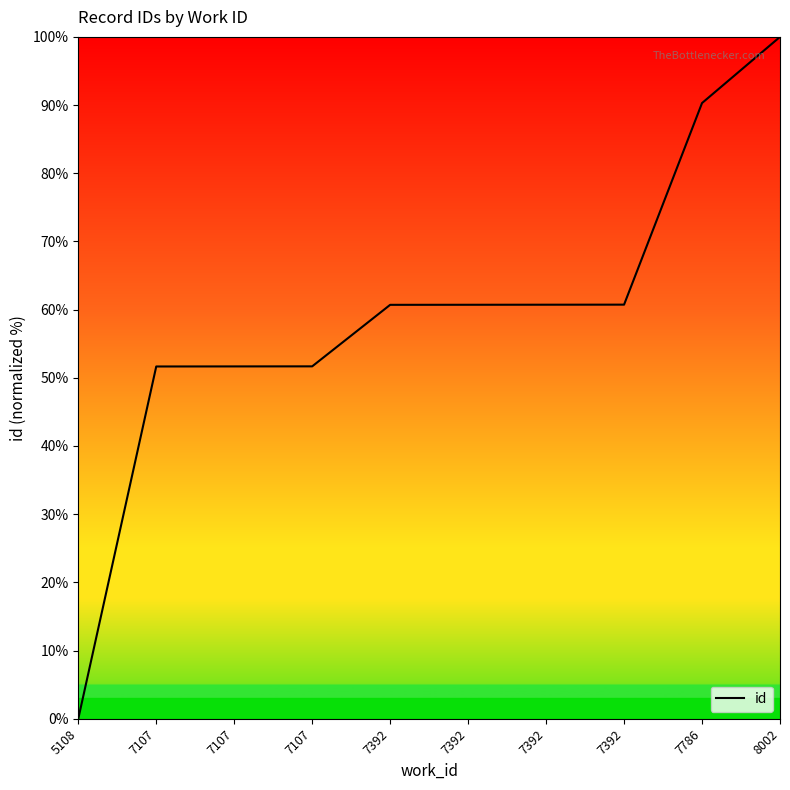

Reading left to right, list all the values displayed in this chart.

5108=0.0	7107=51.7	7107=51.7	7107=51.7	7392=60.7	7392=60.7	7392=60.7	7392=60.7	7786=90.3	8002=100.0